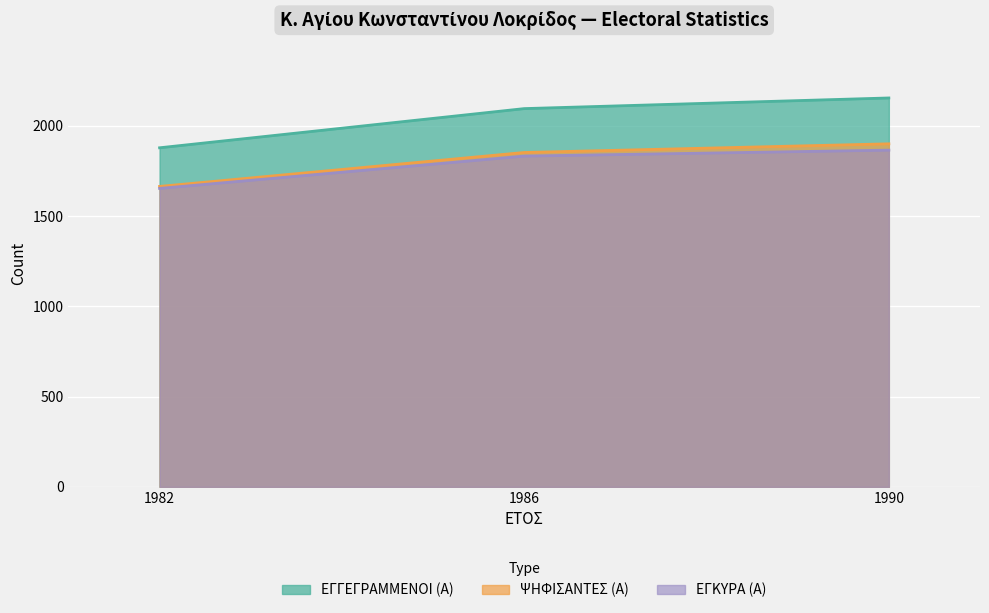

Reading left to right, extract all data points from this chart.

ΕΓΓΕΓΡΑΜΜΕΝΟΙ (Α): 1878	2095	2154
ΨΗΦΙΣΑΝΤΕΣ (Α): 1664	1852	1900
ΕΓΚΥΡΑ (Α): 1653	1832	1865